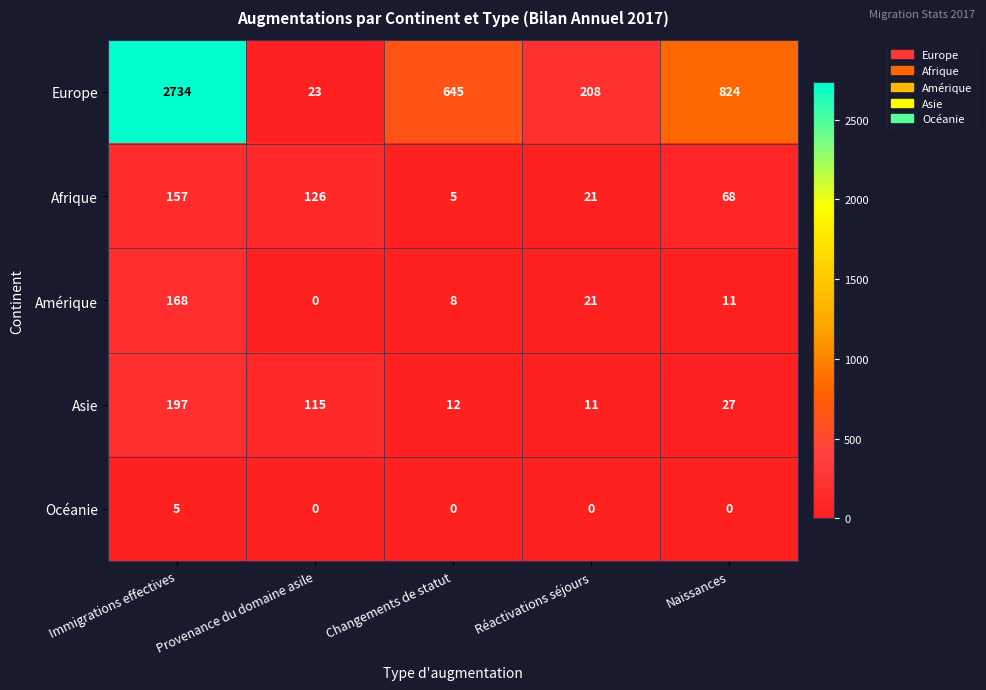

What is the difference between the maximum and minimum values in the Afrique series?

152